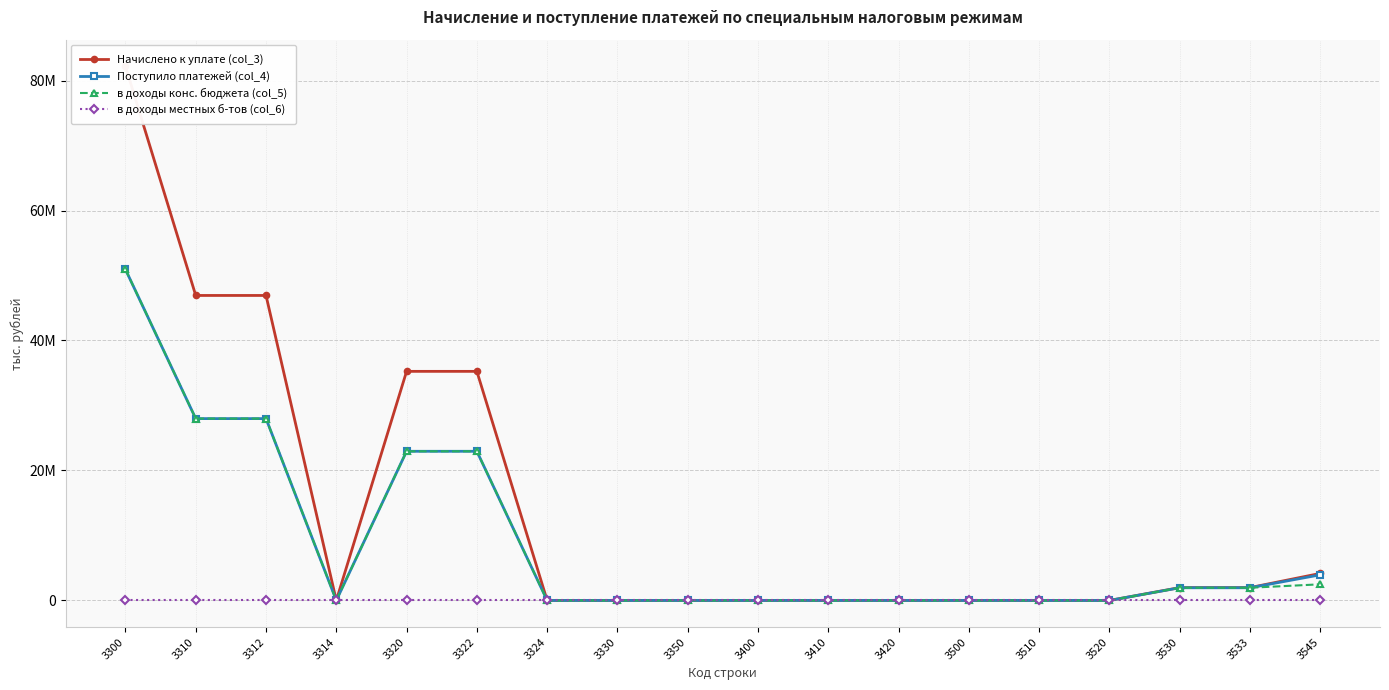

What is the sum of the Начислено к уплате (col_3) values at 3322 and 3500?

35254024